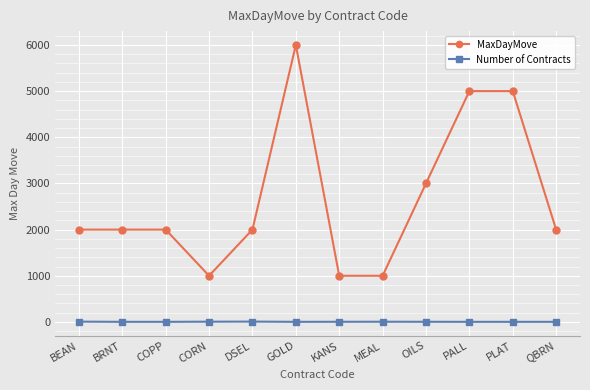

Which series has the largest range (max minus min)?

MaxDayMove